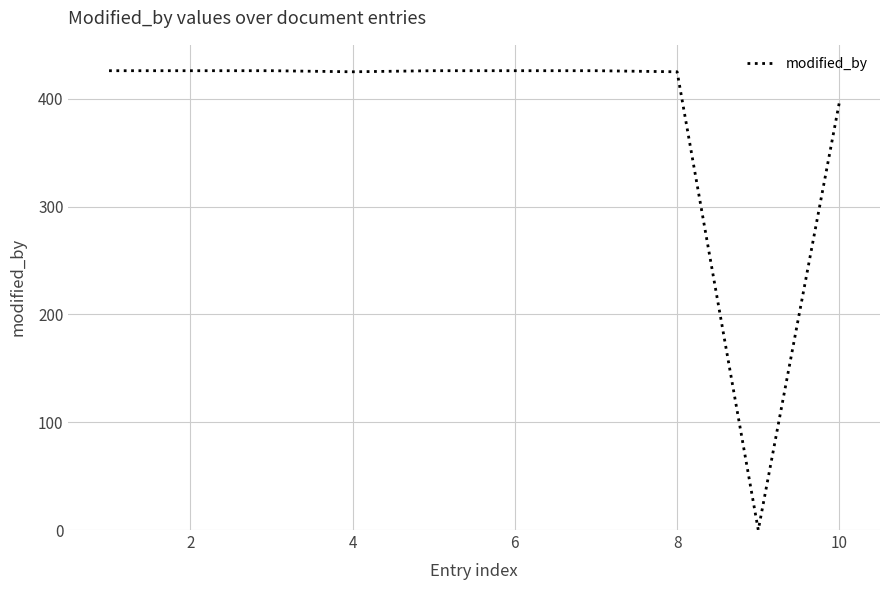

What is the difference between the maximum and minimum values?

426